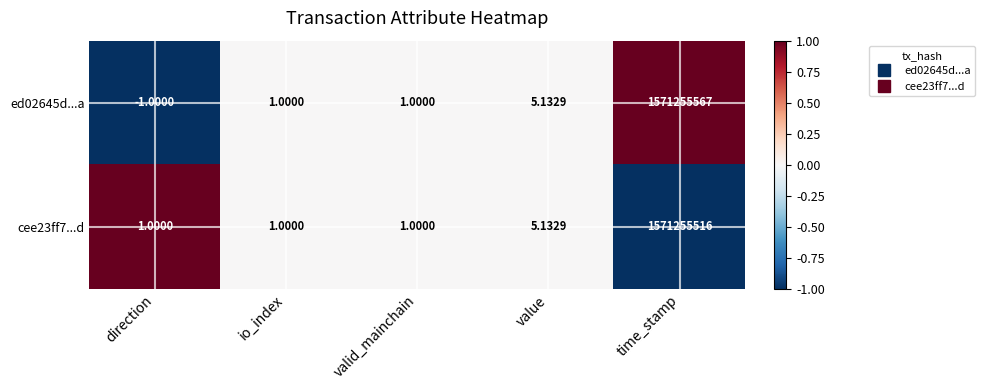

Rank the series by their maximum value, from lowest to highest.

cee23ff7...d, ed02645d...a